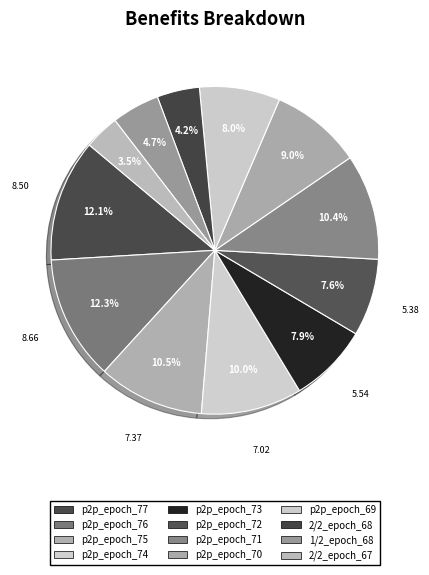

Between 2/2_epoch_67 and 2/2_epoch_68, which is larger?

2/2_epoch_68